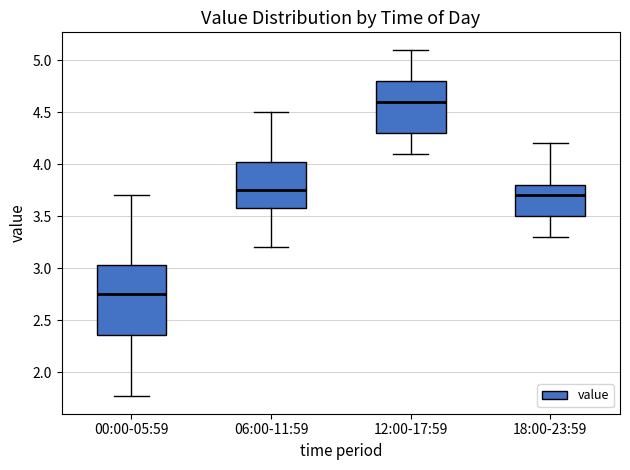

Reading left to right, transcribe this box plot: for each box, give where its median line is, the range the box spans, and where its two whiskers end, as read against the y-axis. The values are not printed on the chart, so give them approximately, as read against the axis.

00:00-05:59: median 2.75, box 2.35 to 3.05, whiskers 1.75 to 3.70
06:00-11:59: median 3.75, box 3.60 to 4.05, whiskers 3.20 to 4.50
12:00-17:59: median 4.60, box 4.30 to 4.80, whiskers 4.10 to 5.10
18:00-23:59: median 3.70, box 3.50 to 3.80, whiskers 3.30 to 4.20